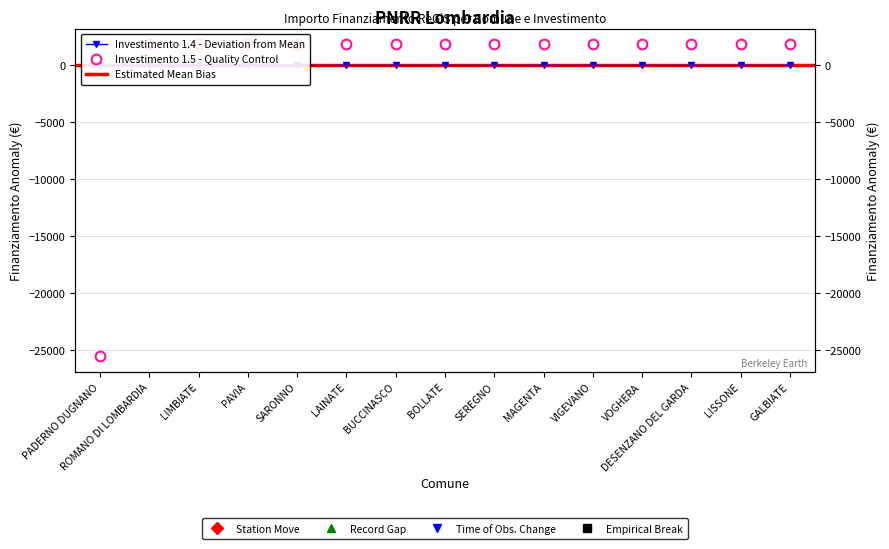

At which label is the value closest to -11863?

ROMANO DI LOMBARDIA